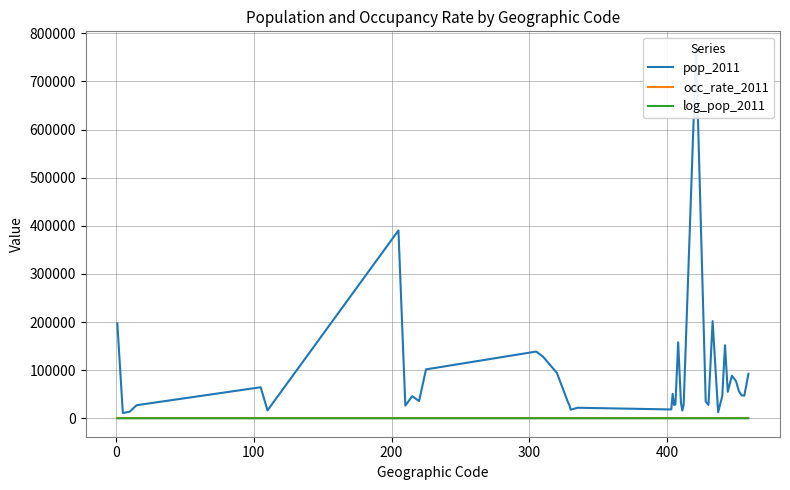

What are all the series names shown in the legend?

pop_2011, occ_rate_2011, log_pop_2011